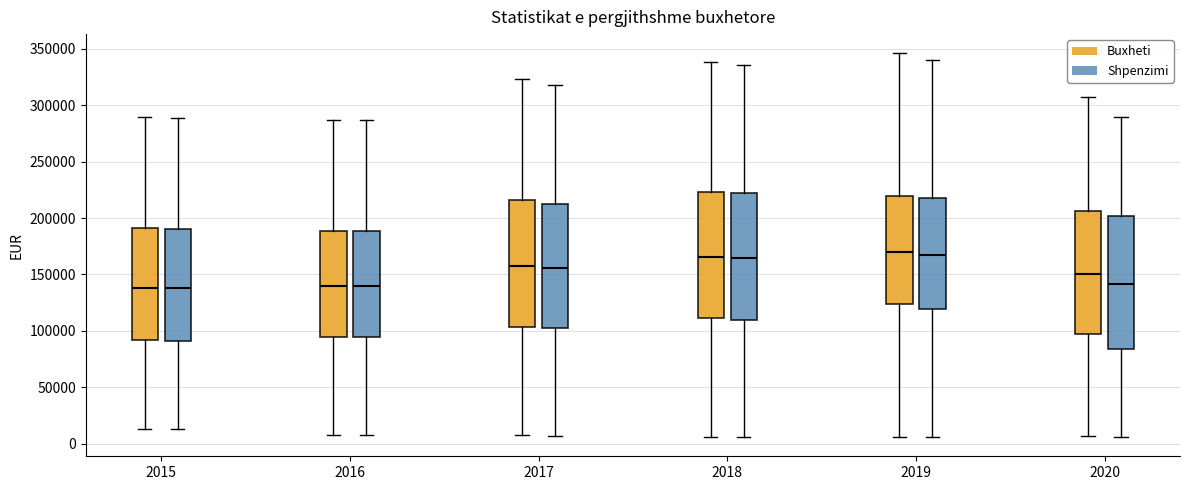

Reading left to right, read every box against the y-axis: the position of its median line, the range the box covers, and the ends of its whiskers. The values are not printed on the chart, so give them approximately, as read against the axis.

2015 (Buxheti): median 140000, box 90000 to 190000, whiskers 15000 to 290000
2015 (Shpenzimi): median 140000, box 90000 to 190000, whiskers 15000 to 290000
2016 (Buxheti): median 140000, box 95000 to 190000, whiskers 10000 to 285000
2016 (Shpenzimi): median 140000, box 95000 to 190000, whiskers 10000 to 285000
2017 (Buxheti): median 160000, box 105000 to 215000, whiskers 10000 to 325000
2017 (Shpenzimi): median 155000, box 100000 to 210000, whiskers 5000 to 320000
2018 (Buxheti): median 165000, box 110000 to 225000, whiskers 5000 to 340000
2018 (Shpenzimi): median 165000, box 110000 to 225000, whiskers 5000 to 335000
2019 (Buxheti): median 170000, box 125000 to 220000, whiskers 5000 to 345000
2019 (Shpenzimi): median 165000, box 120000 to 220000, whiskers 5000 to 340000
2020 (Buxheti): median 150000, box 95000 to 205000, whiskers 5000 to 305000
2020 (Shpenzimi): median 140000, box 85000 to 200000, whiskers 5000 to 290000